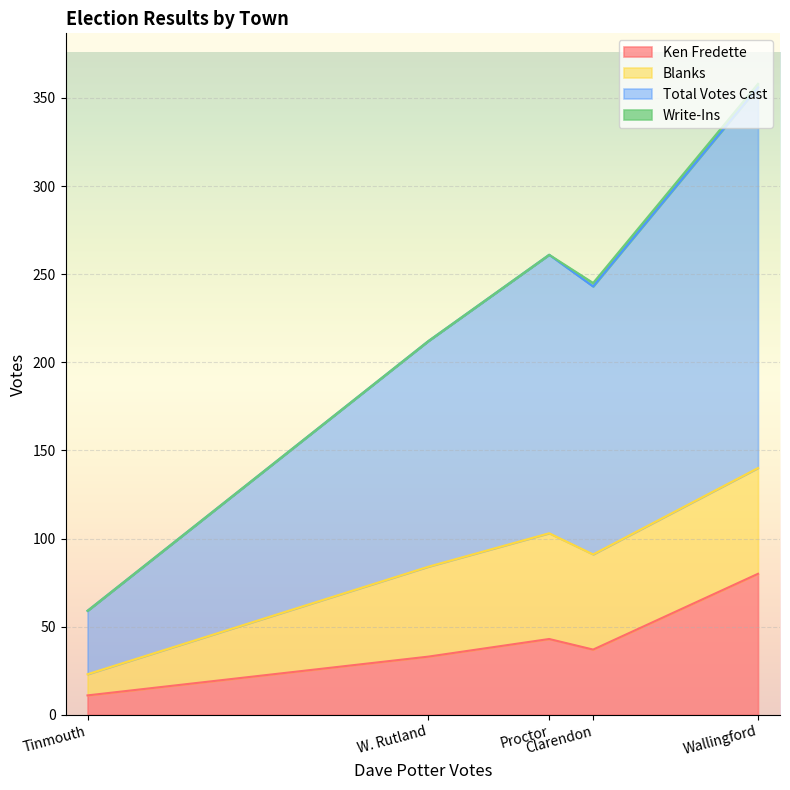

Where is Ken Fredette nearest to the value 45?

Proctor